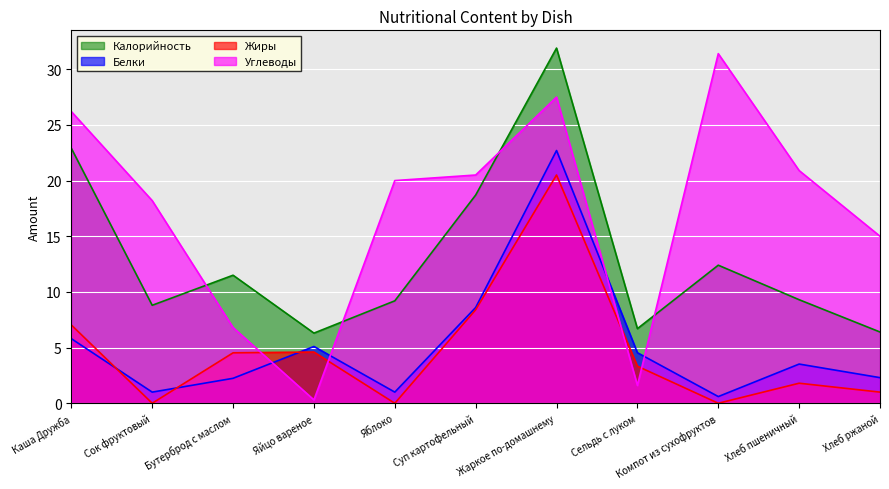

Is it true that Жиры equals -7.8 at Сок фруктовый?

False